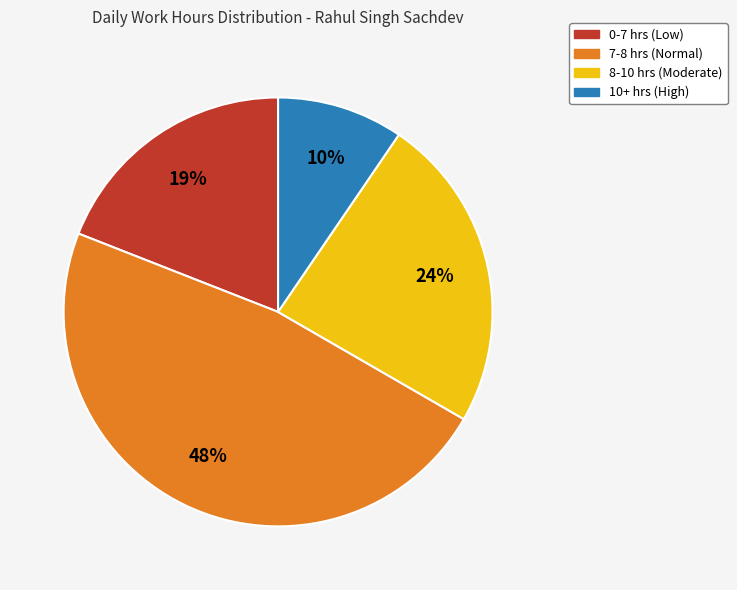

To the nearest percent, what is the difference between the largest and smallest slice percentages?

38%